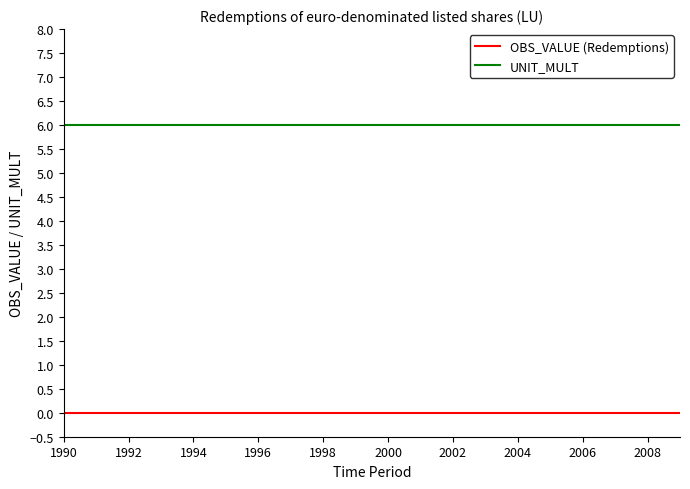

Which series has the largest total across all categories?

UNIT_MULT